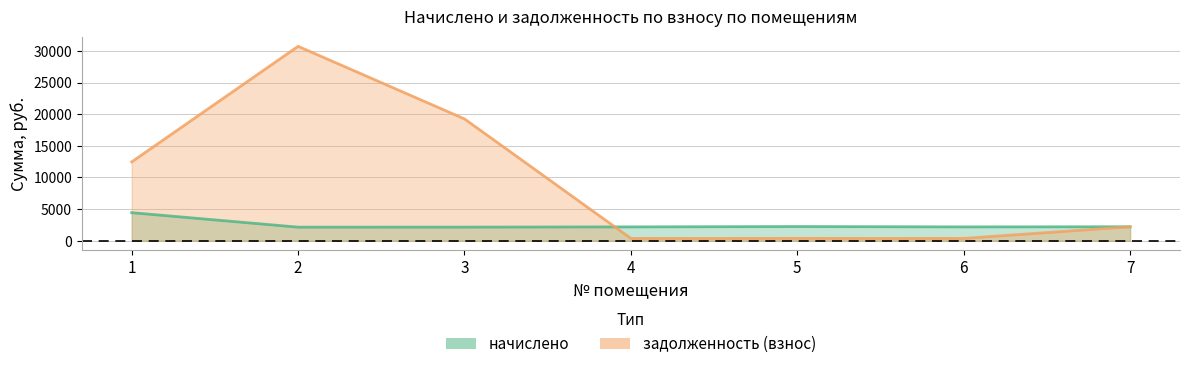

What is the sum of all начислено values?

17581.6